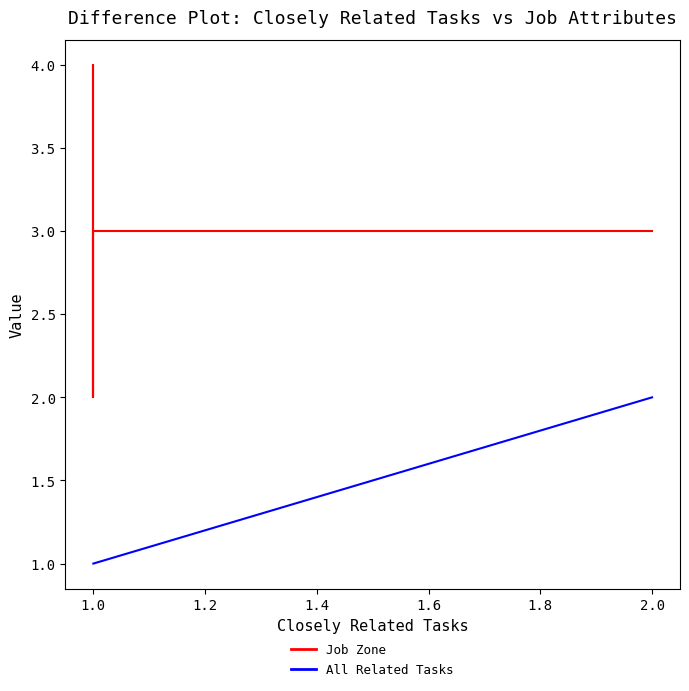

True or false: All Related Tasks has more than 2 interior local peaks.

False